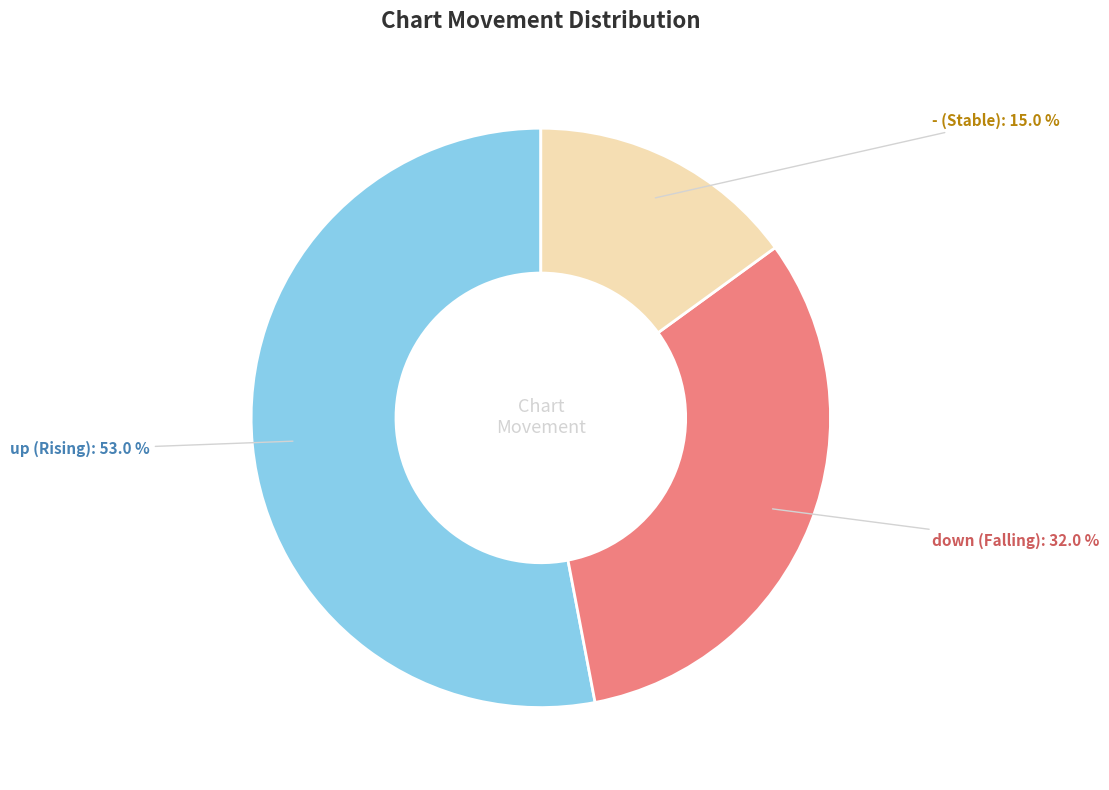

What portion of the pie excludes -?

85.0%